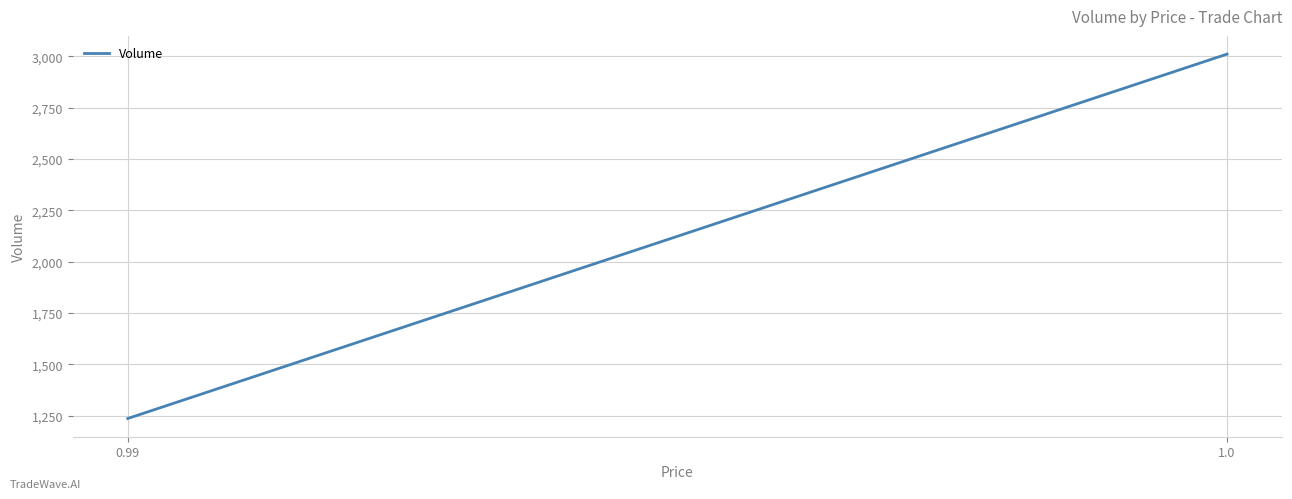

What is the label of the 1st point from the left?

0.99